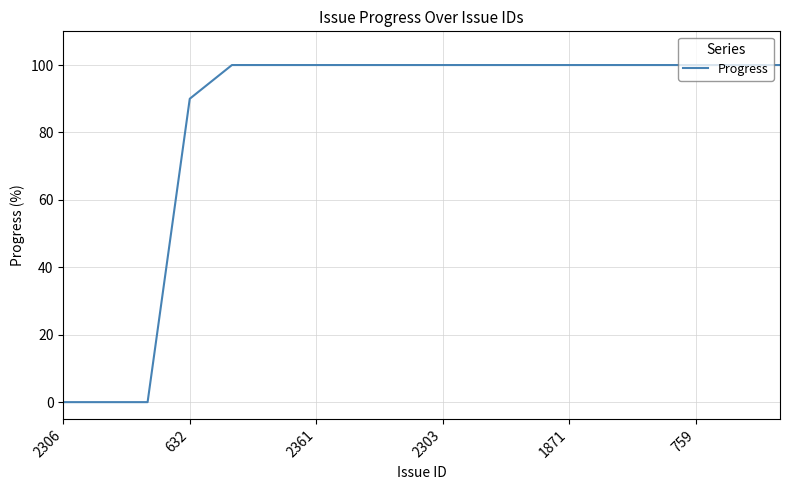

What is the difference between the maximum and minimum values?

100